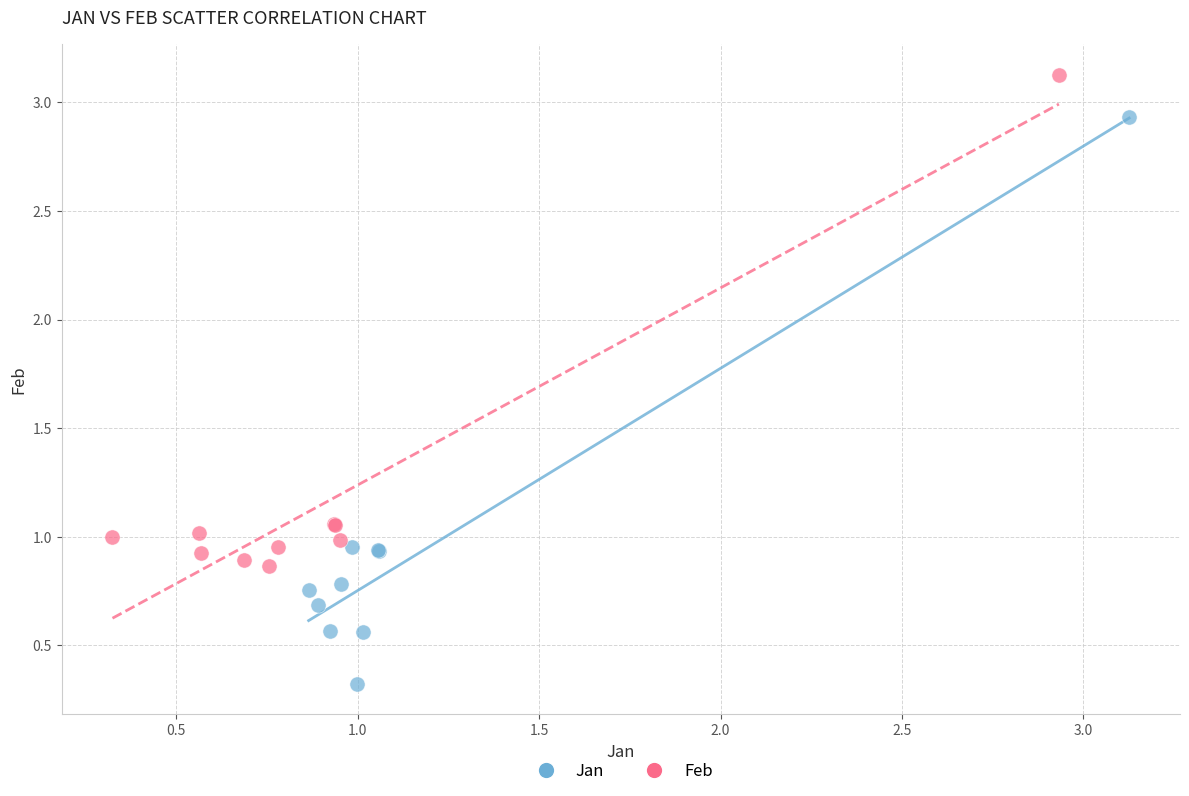

Which series reaches the minimum Y coordinate?

Jan